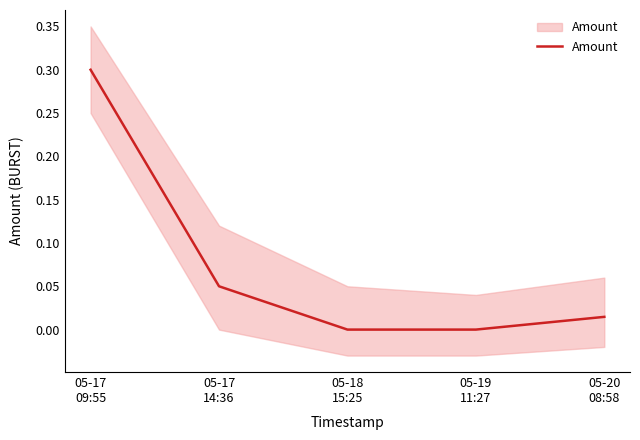

True or false: the data has more than 0 interior local peaks.

False